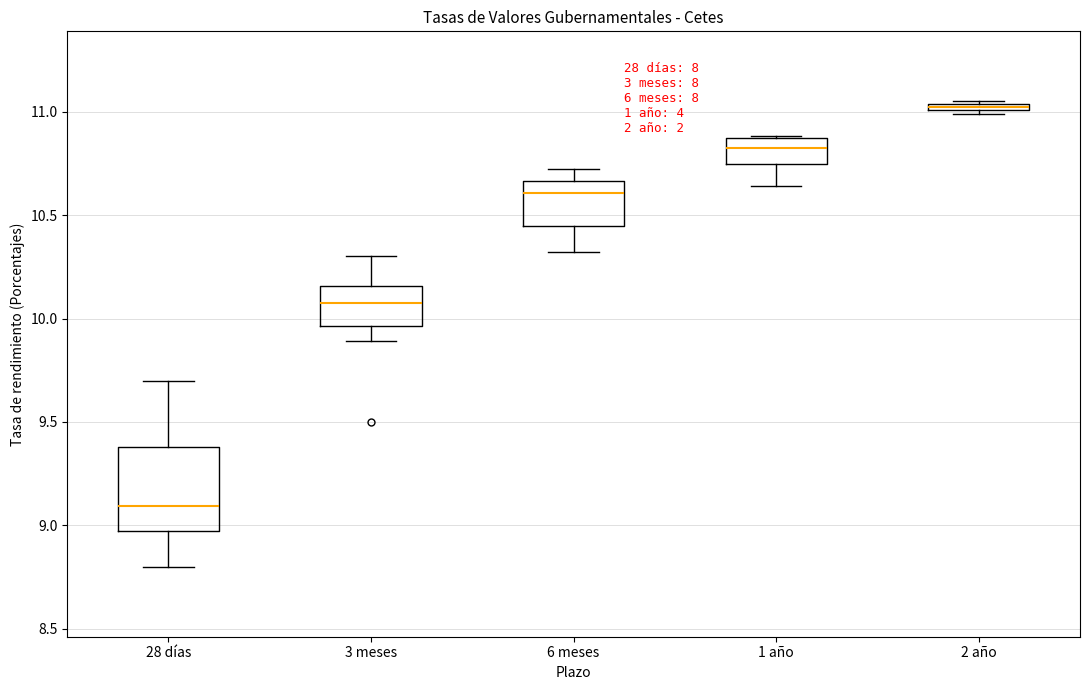

Which box is the tallest, from its lower edge to its upper edge?

28 días